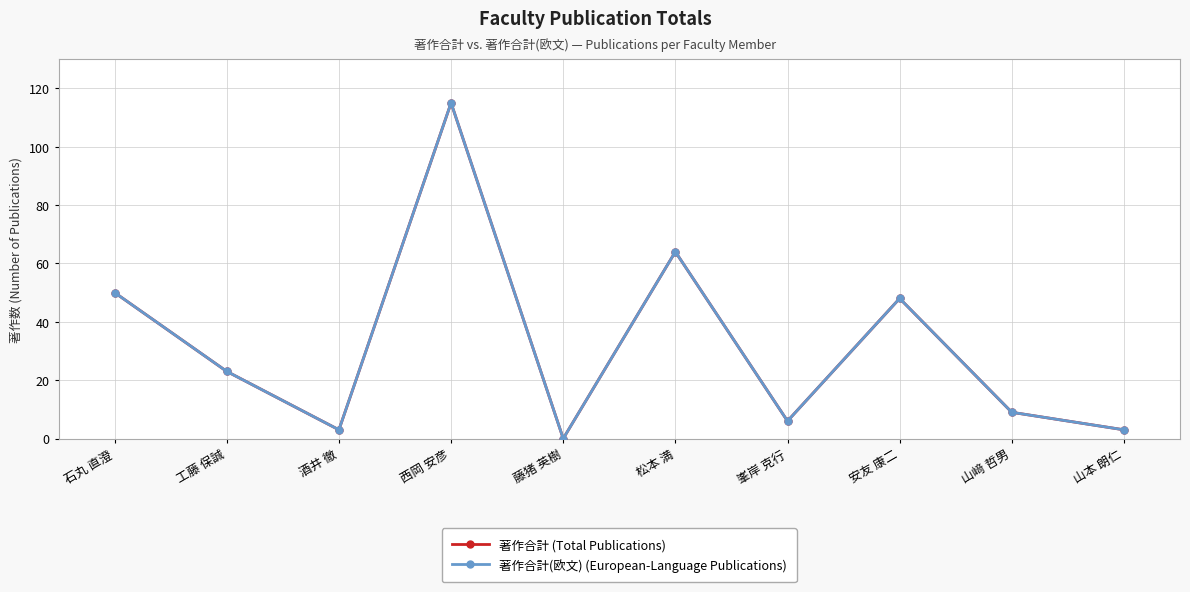

What is the total value across all series at 山﨑 哲男?

18